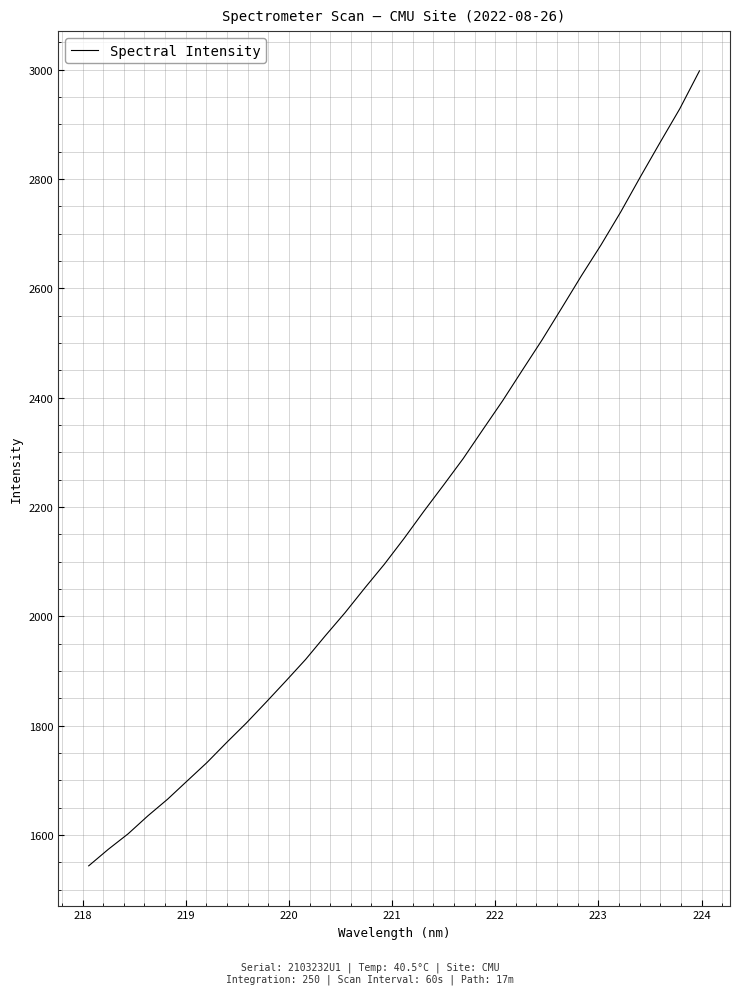

What is the maximum value shown in the chart?

2997.9